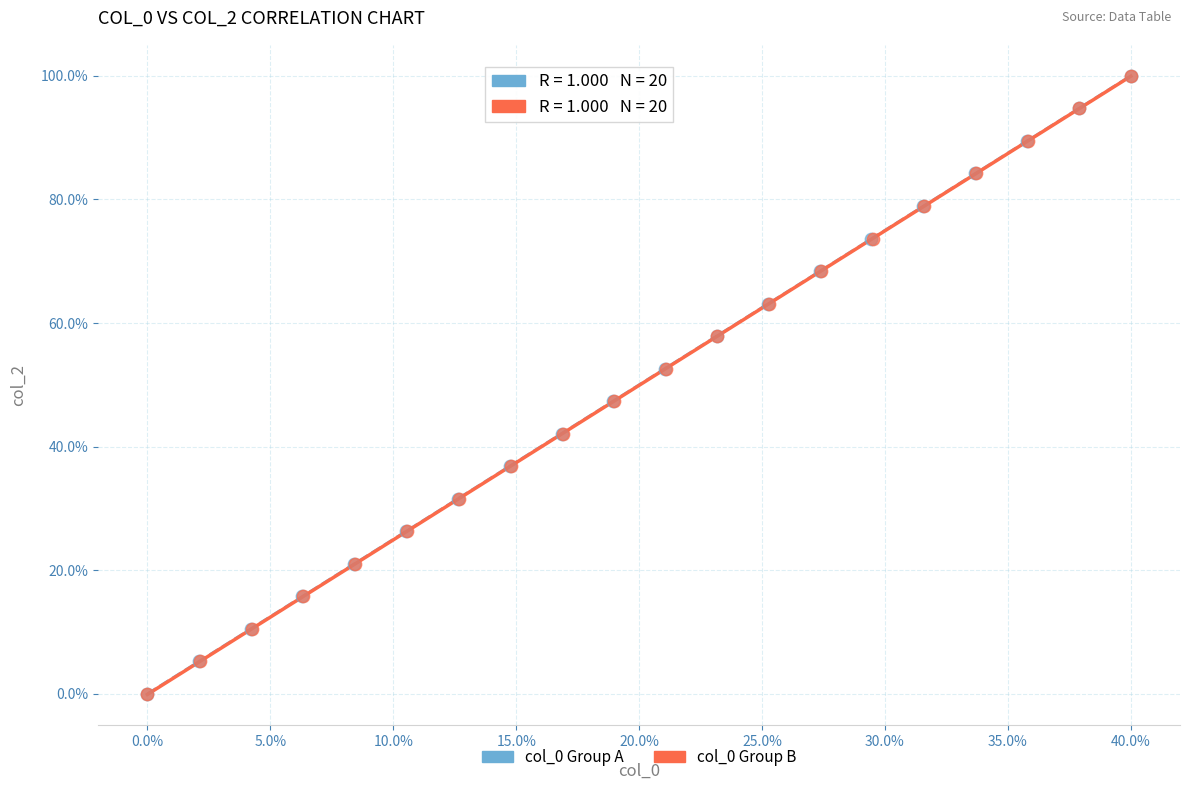

What are all the series names shown in the legend?

col_0 Group A, col_0 Group B